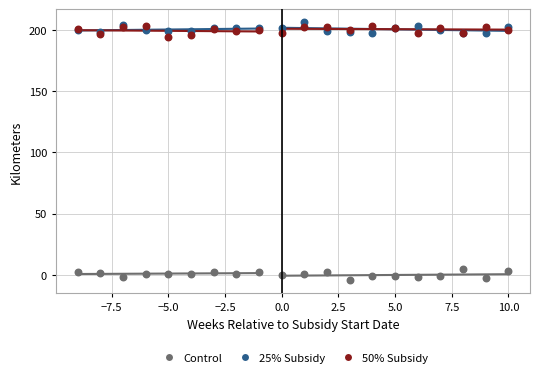

What are all the series names shown in the legend?

Control, 25% Subsidy, 50% Subsidy